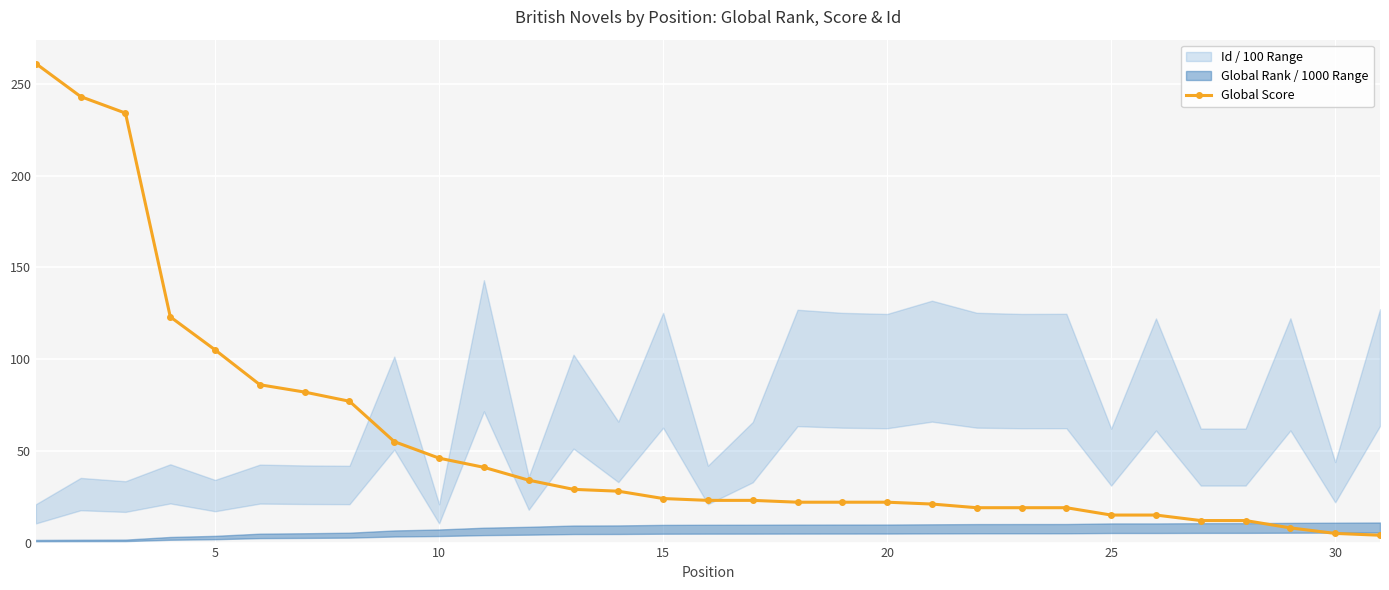

What is the value of the 28th point from the left?

12